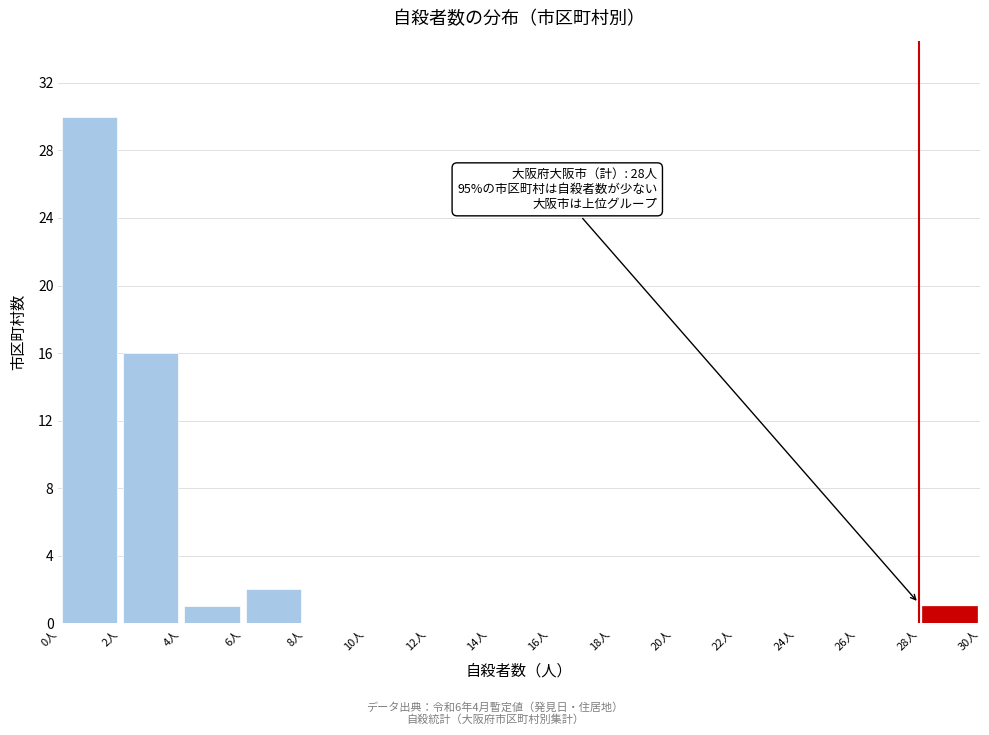

Which range on the x-axis has the tallest bar?

0 to 2